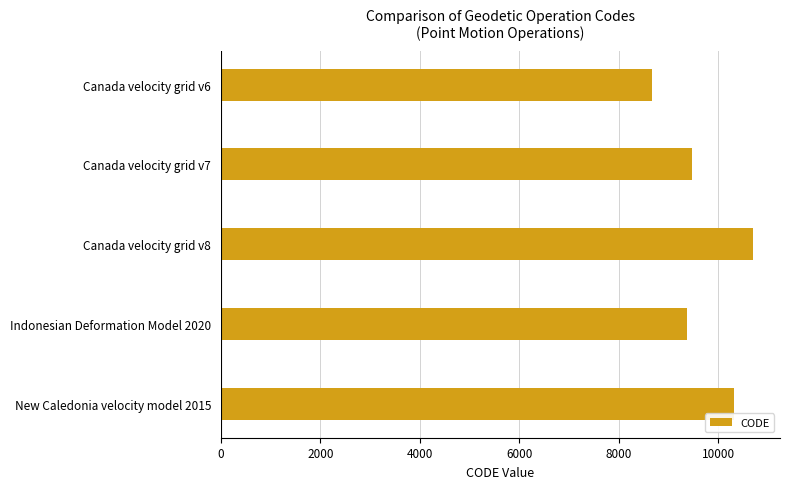

Between Indonesian Deformation Model 2020 and New Caledonia velocity model 2015, which is larger?

New Caledonia velocity model 2015